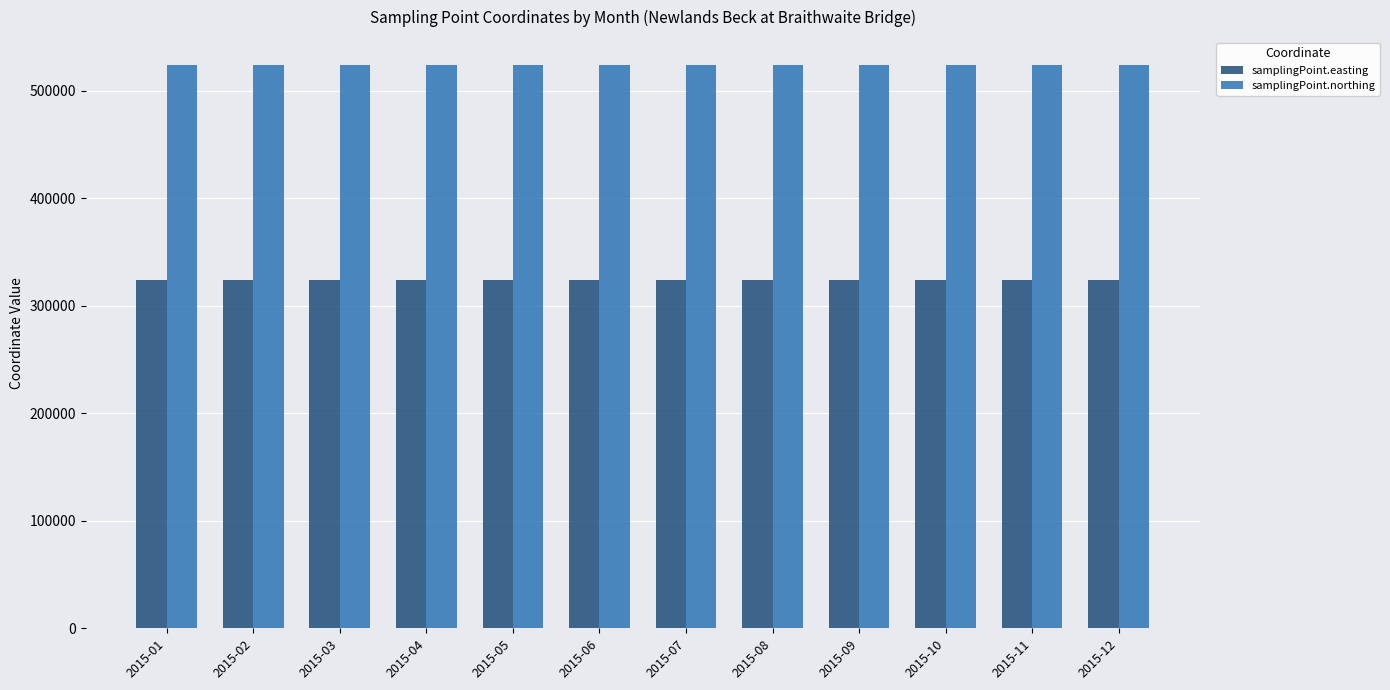

Read the samplingPoint.northing value at 2015-06.

523699